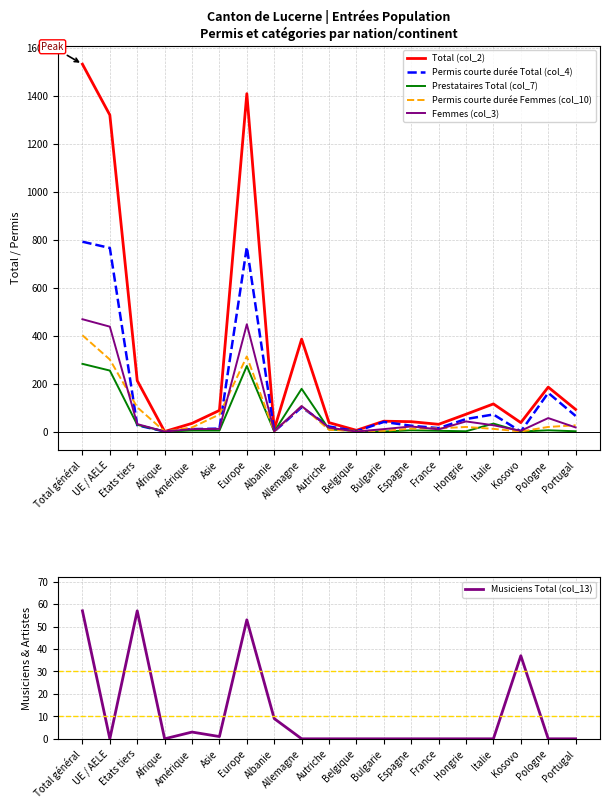

What is the difference between the maximum and minimum values in the Prestataires Total (col_7) series?

282